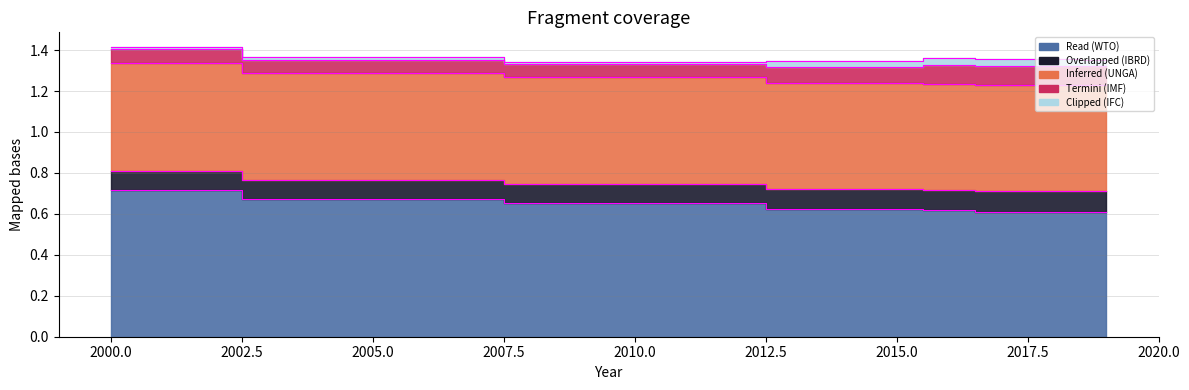

What is the difference between the maximum and minimum values in the WTO series?

0.1